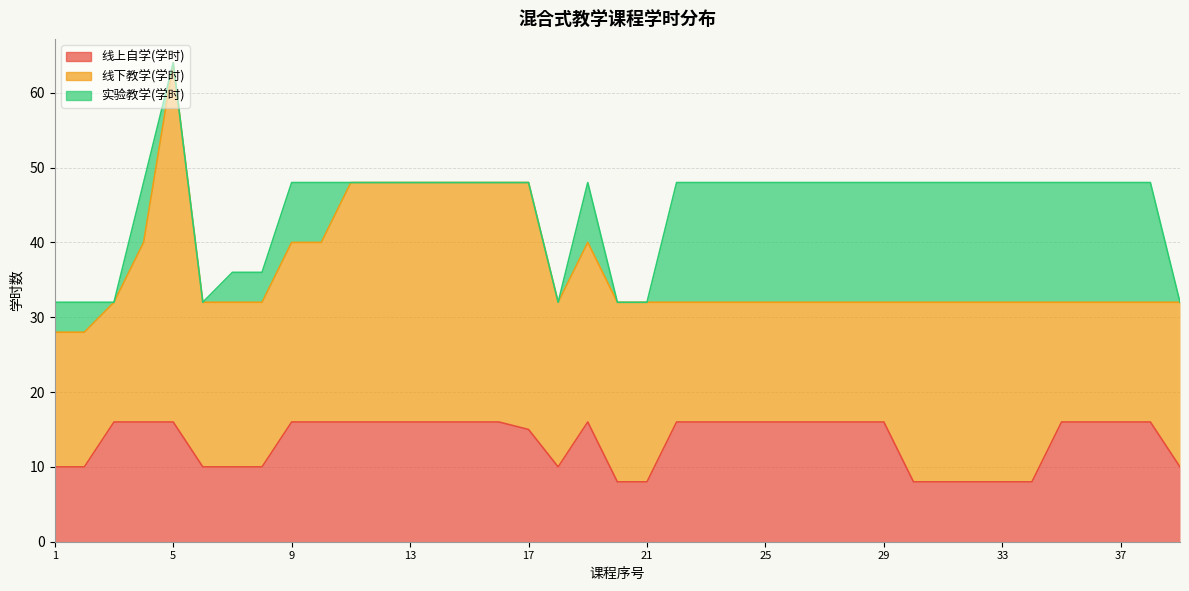

What is the difference between the maximum and second lowest values in the 实验教学(学时) series?

16